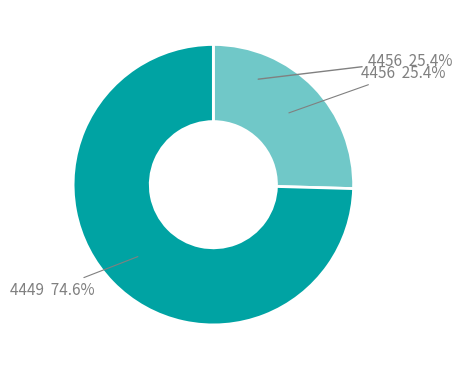

To the nearest percent, what portion does 4456 represent?

25%